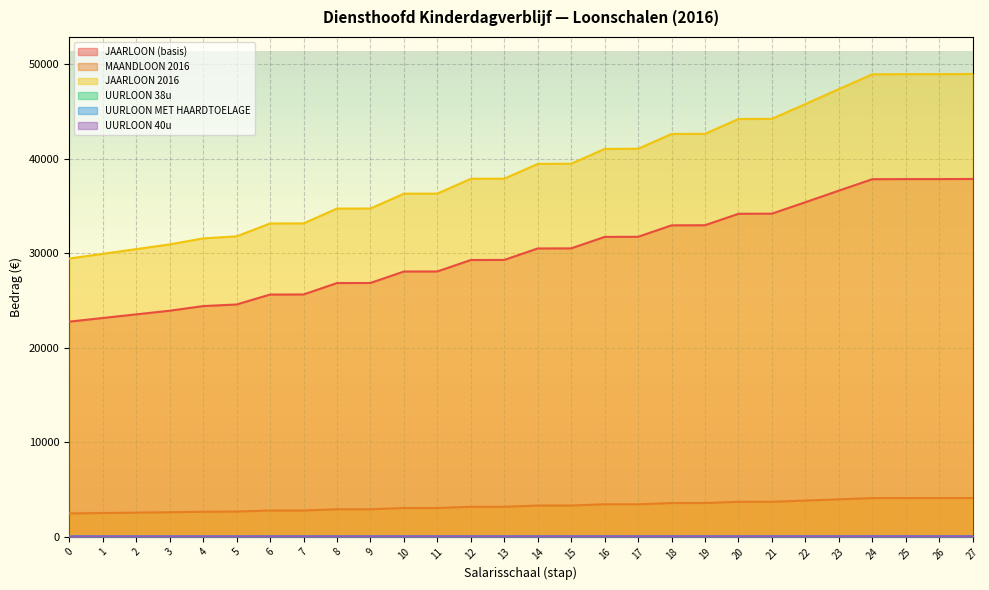

How many lines are shown in the chart?

6